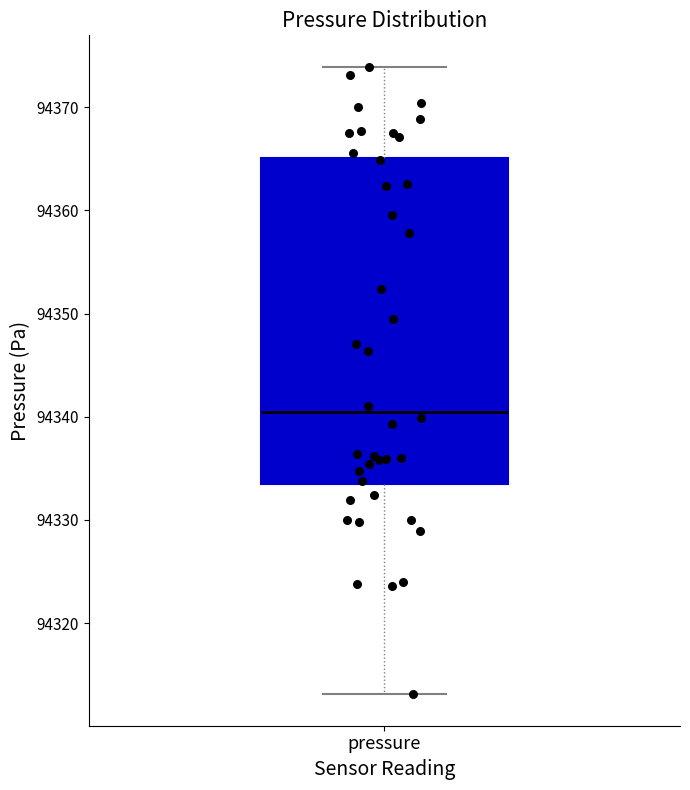

Where does the median line of the box for pressure sit on the y-axis? The values are not printed on the chart, so give them approximately, as read against the axis.

94340